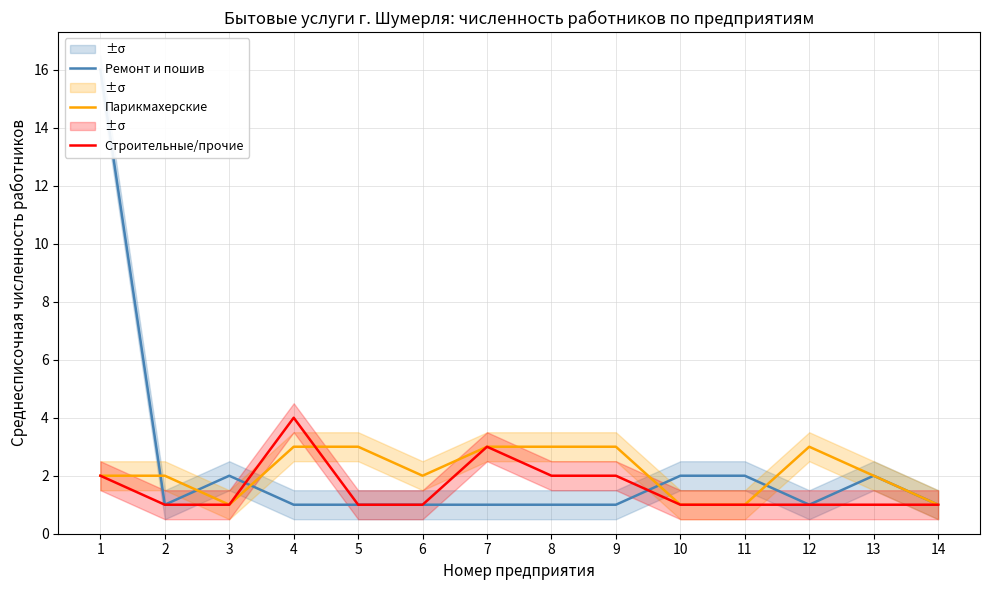

Is the value of Парикмахерские at 6 greater than the value of Ремонт и пошив at 5?

Yes